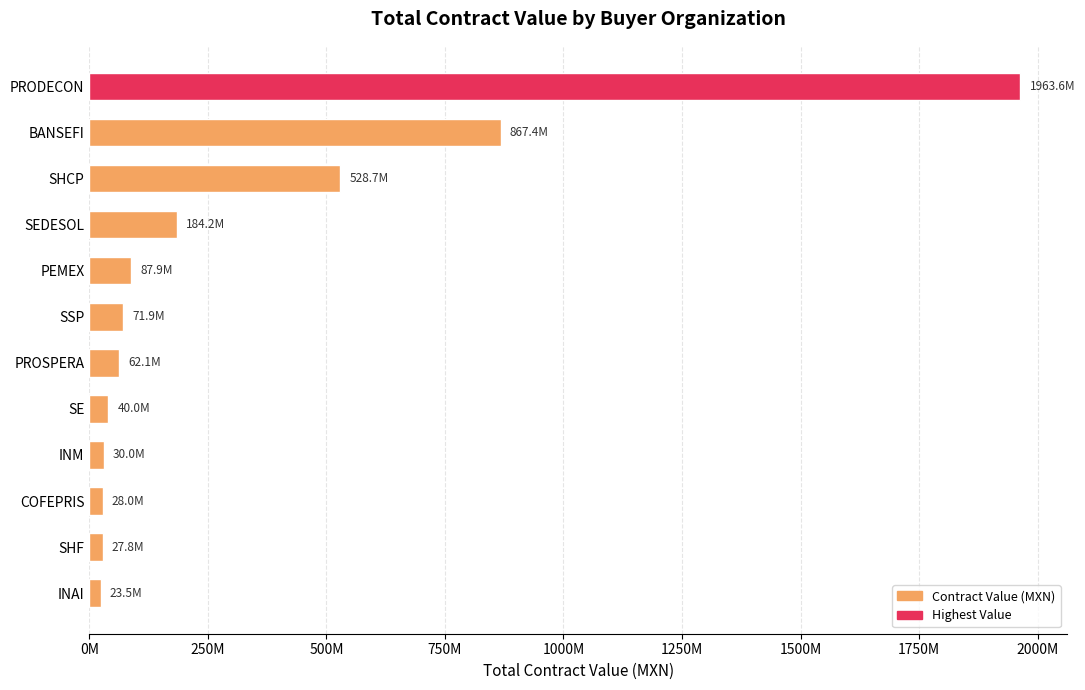

What is the sum of all values?

3914995166.9